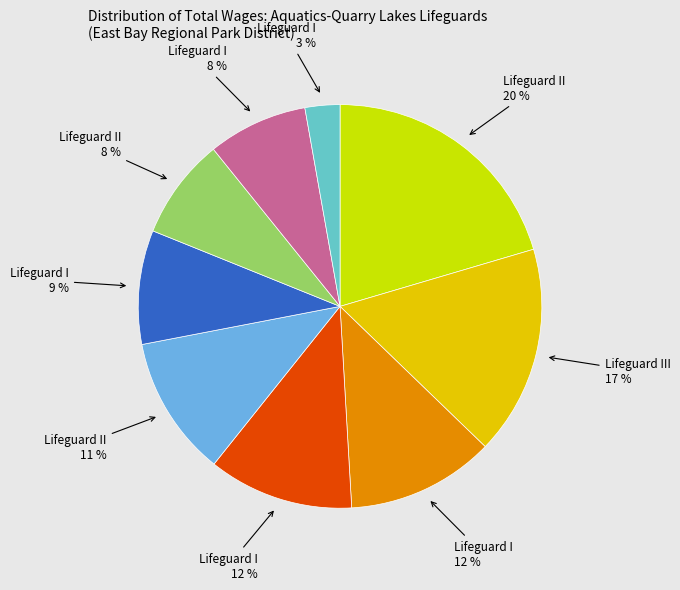

Which category has the biggest portion of the pie?

Lifeguard II (14608)